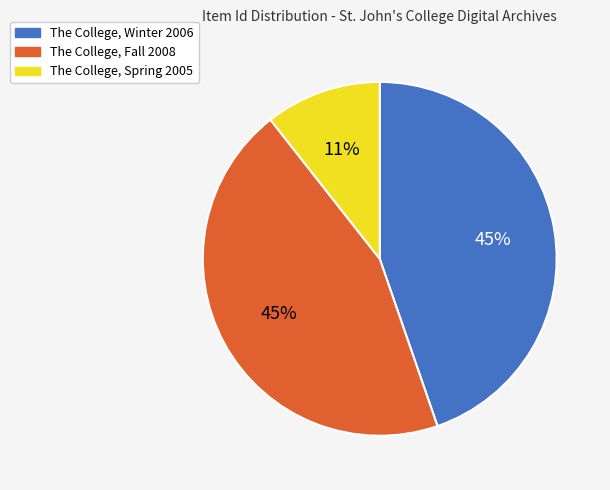

To the nearest percent, what is the average slice percentage?

33%